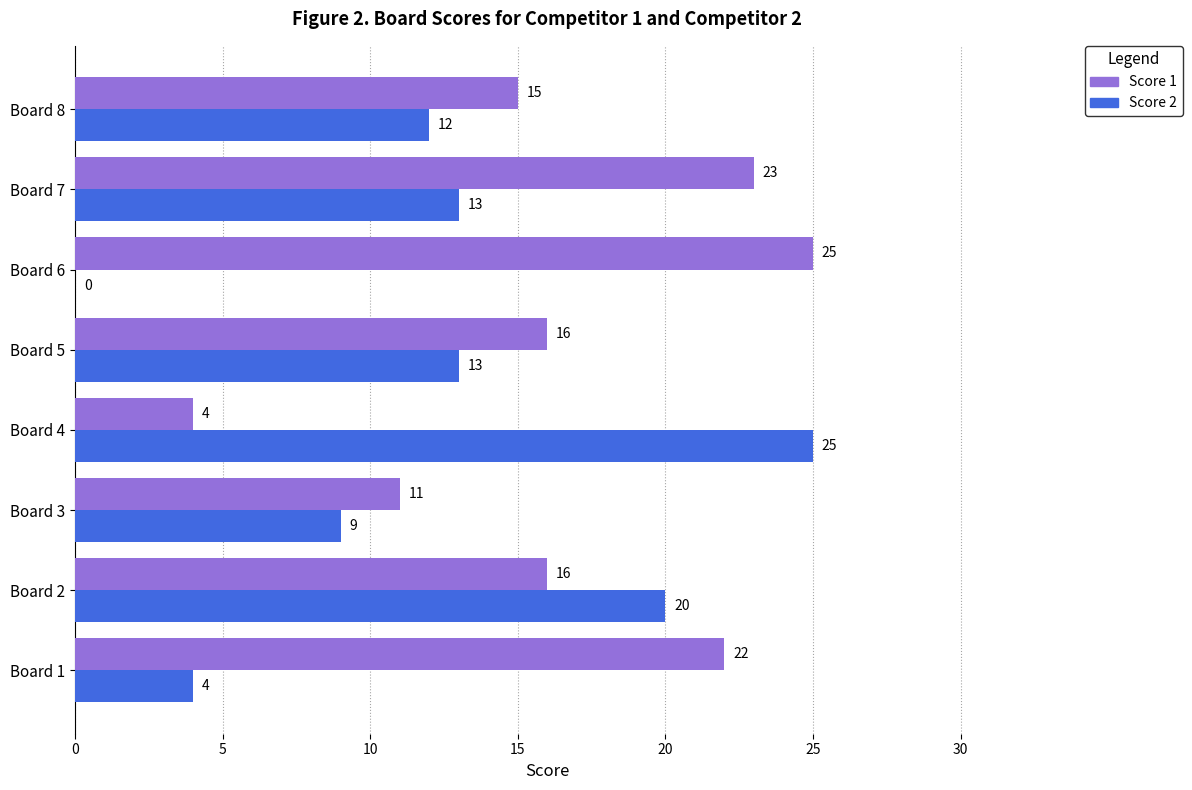

What is the maximum value shown in the chart?

25